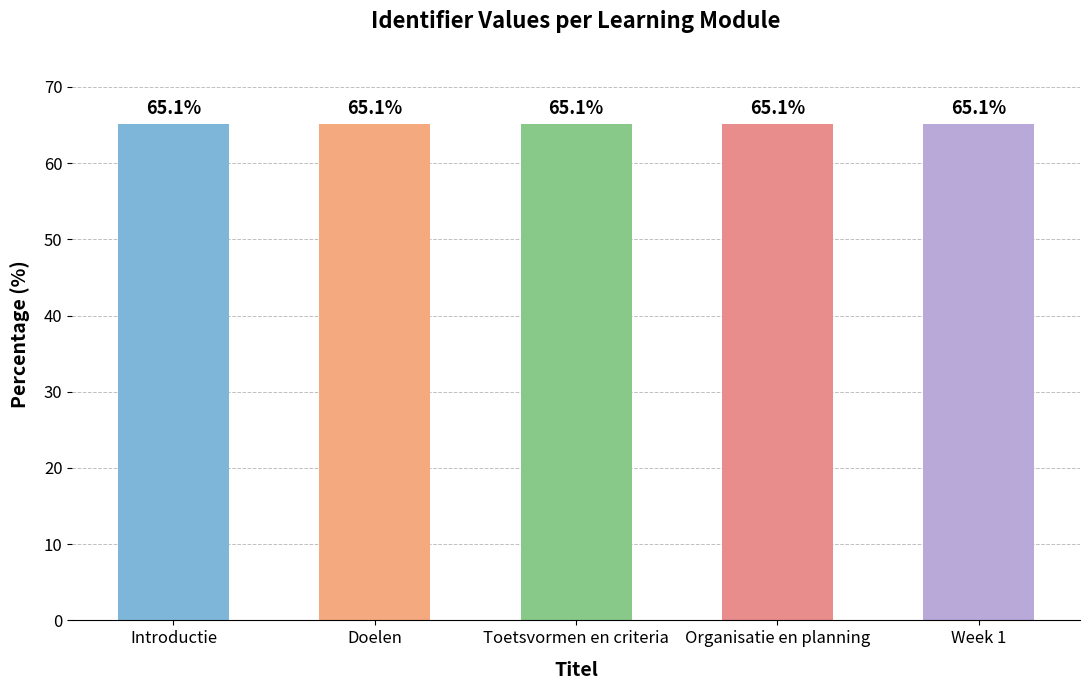

What is the ratio of the value at Doelen to the value at Week 1?

1.0